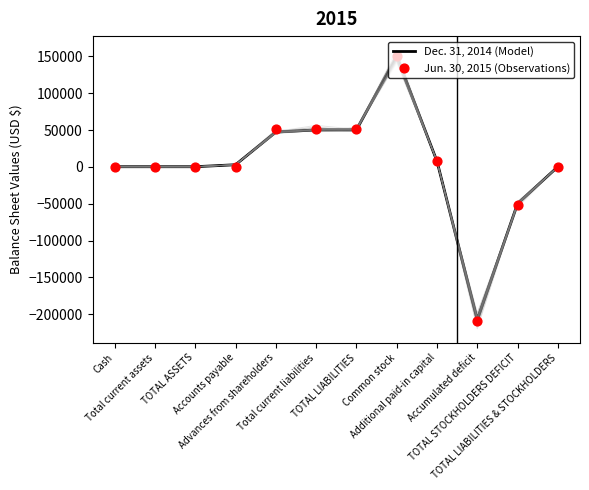

What is the total value across all series at Accumulated deficit?

-417398